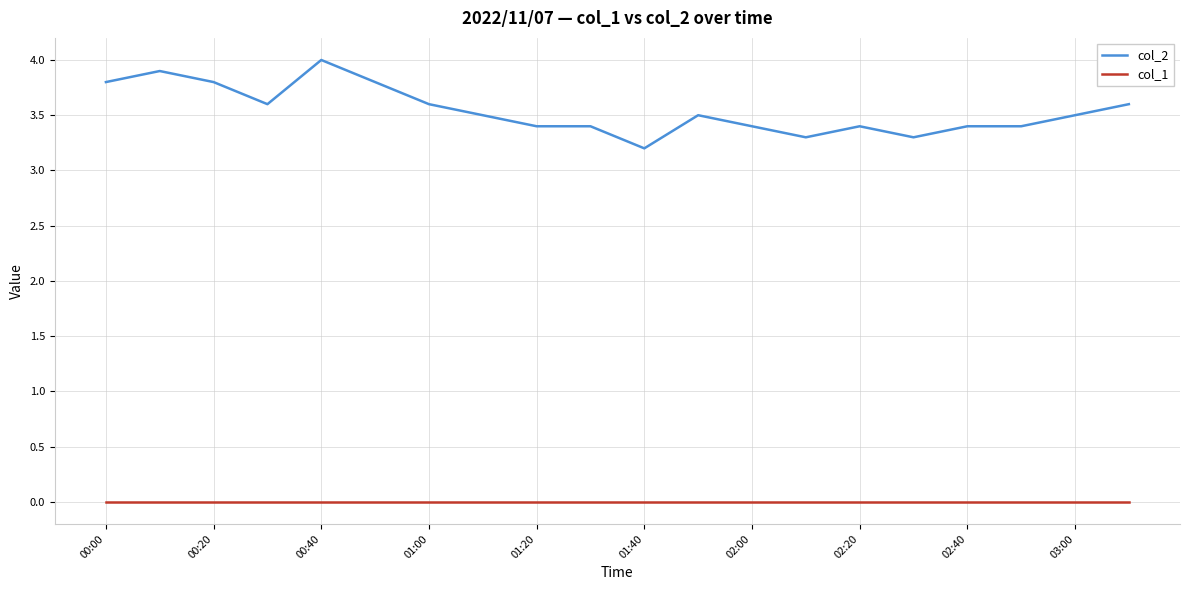

True or false: col_2 and col_1 intersect in this chart.

False